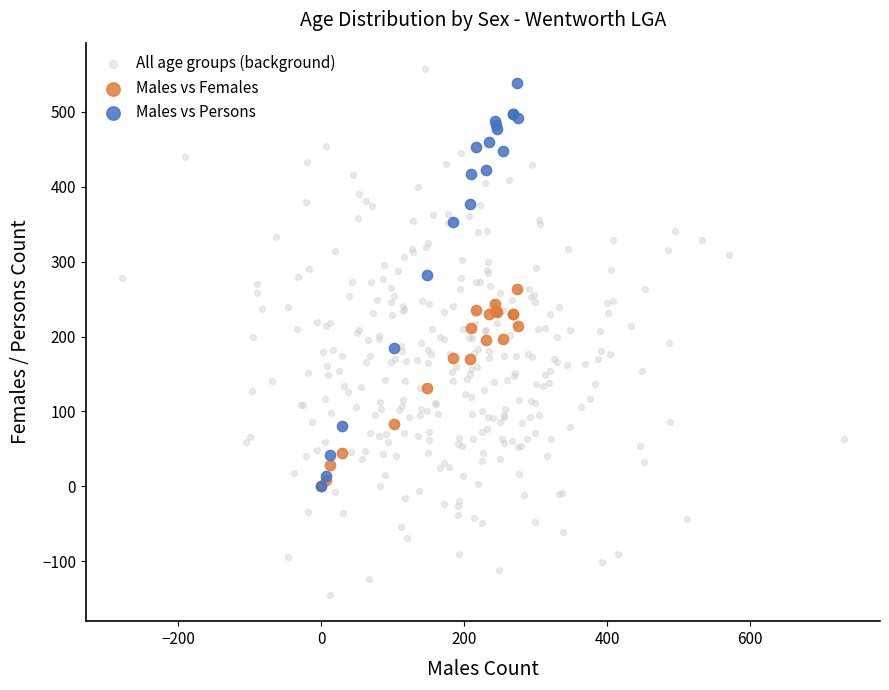

Which series has the widest spread of Y values?

All age groups (background)